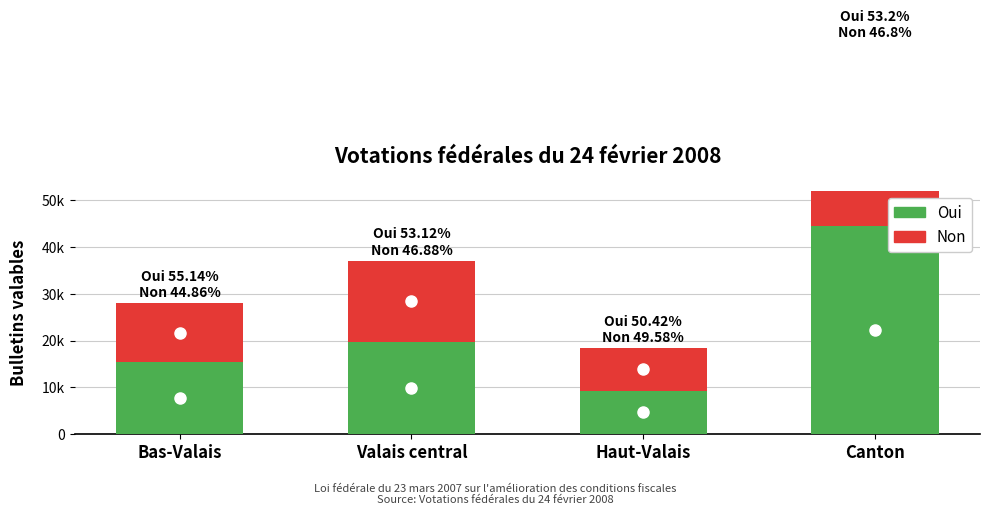

Which category has the lowest value in the Oui series?

Haut-Valais